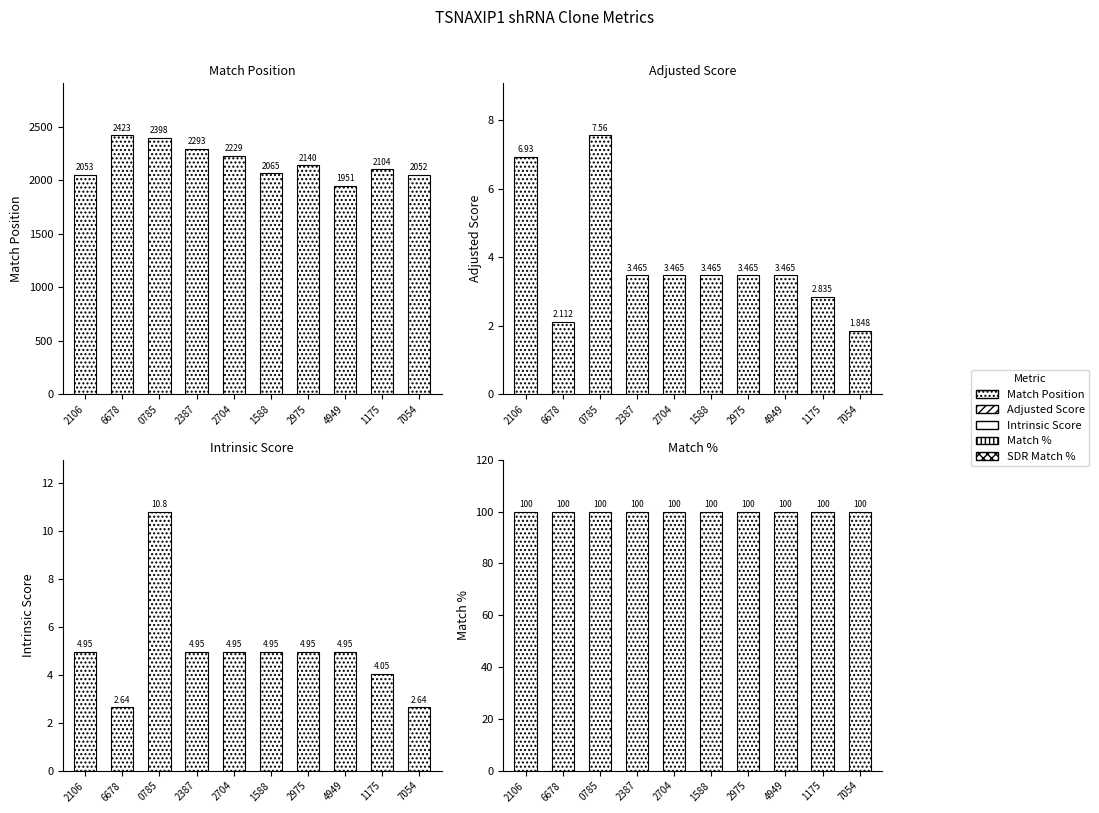

Count the number of data series in this chart.

4